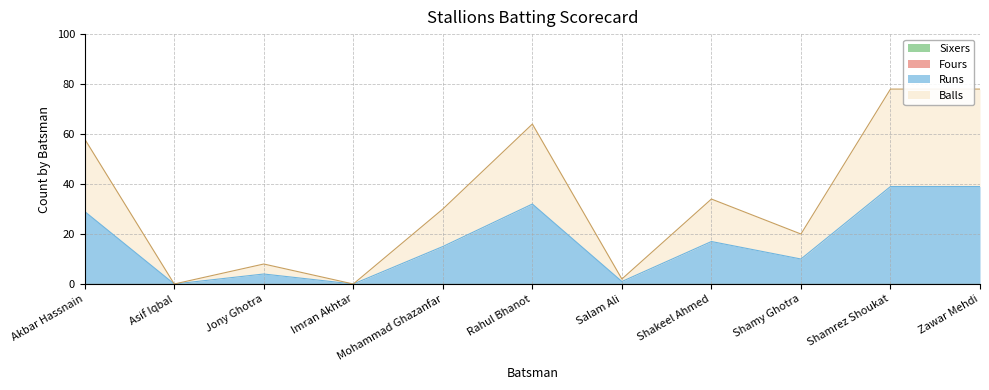

Reading right to left, extract all data points from this chart.

Runs: 39	39	10	17	1	32	15	0	4	0	29
Balls: 78	78	20	34	2	64	30	0	8	0	58